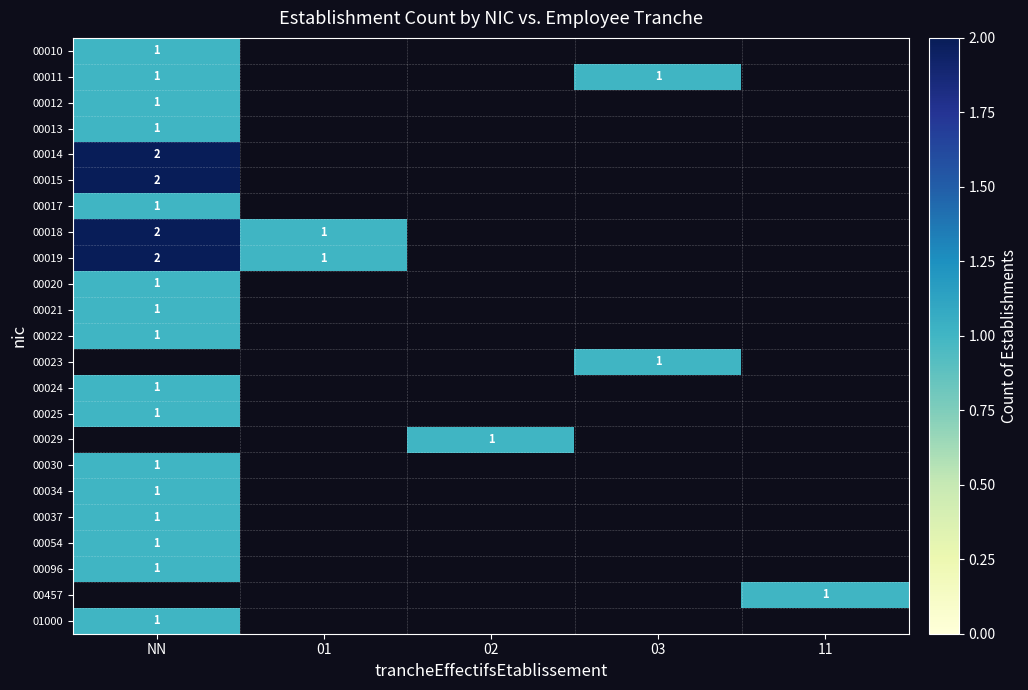

The 00011 series shows 2 at 03. True or false?

False